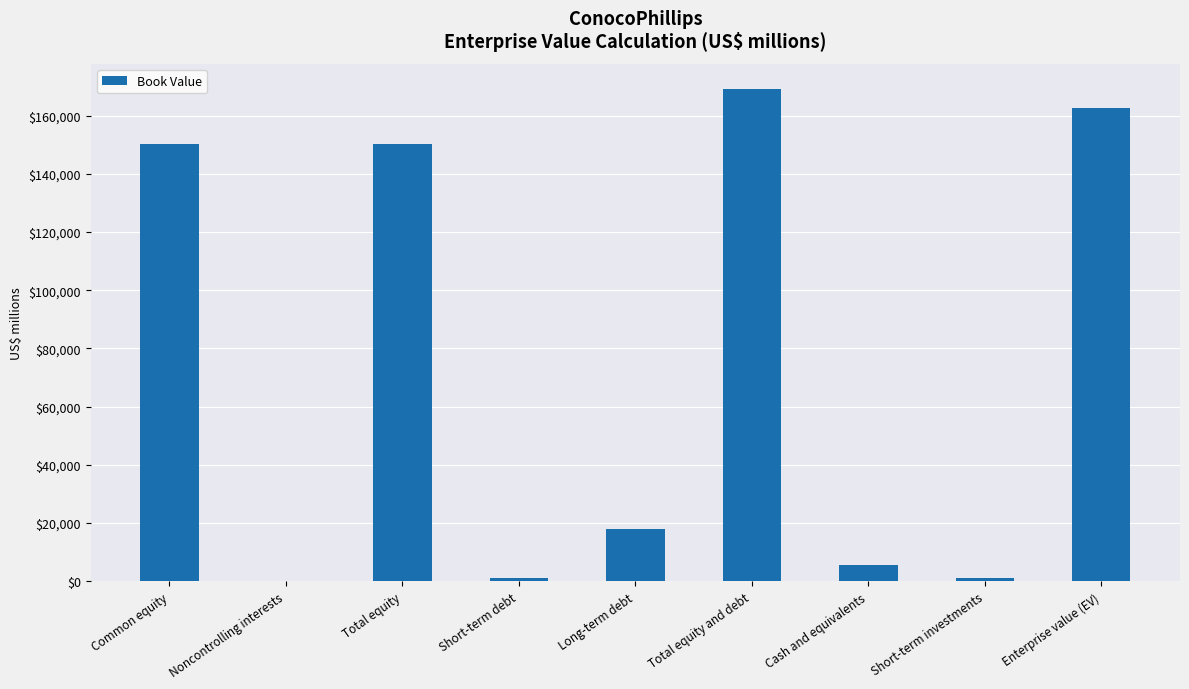

What is the sum of the values at Noncontrolling interests and Total equity?

150357